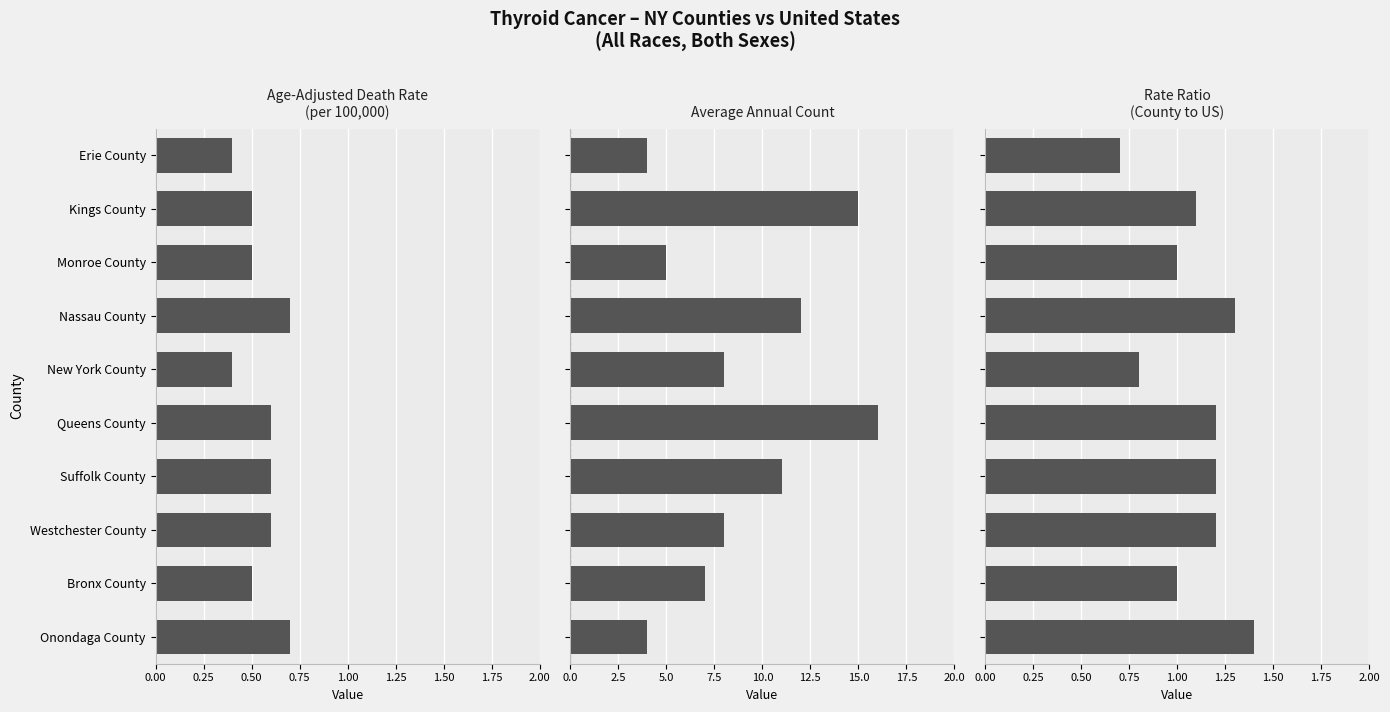

Are the bars grouped side by side (vs. stacked)?

Yes